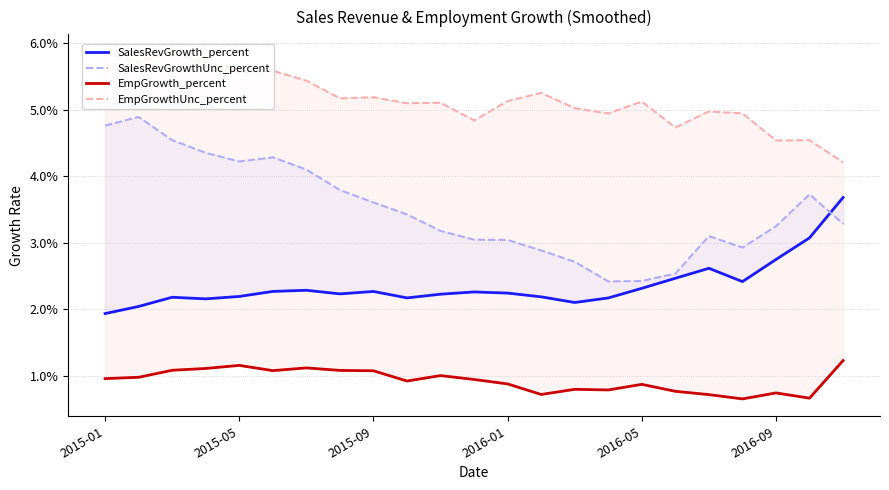

Which series has the largest total across all categories?

EmpGrowthUnc_percent